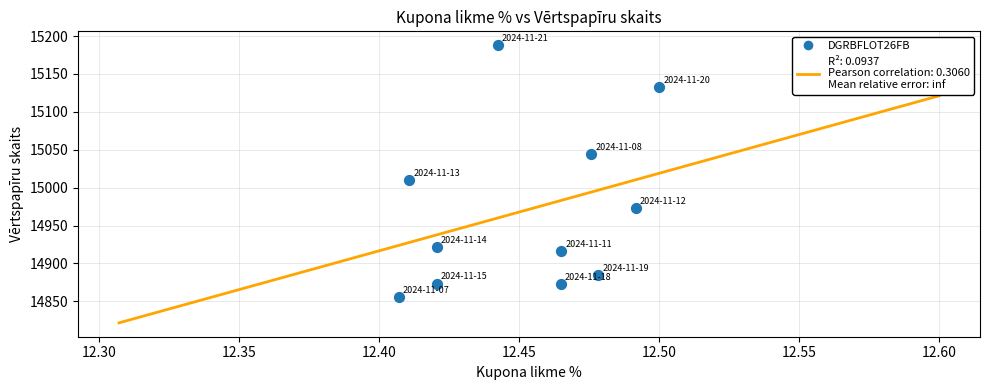

What Y value in the scatter plot is closest to 15021?

15009.9